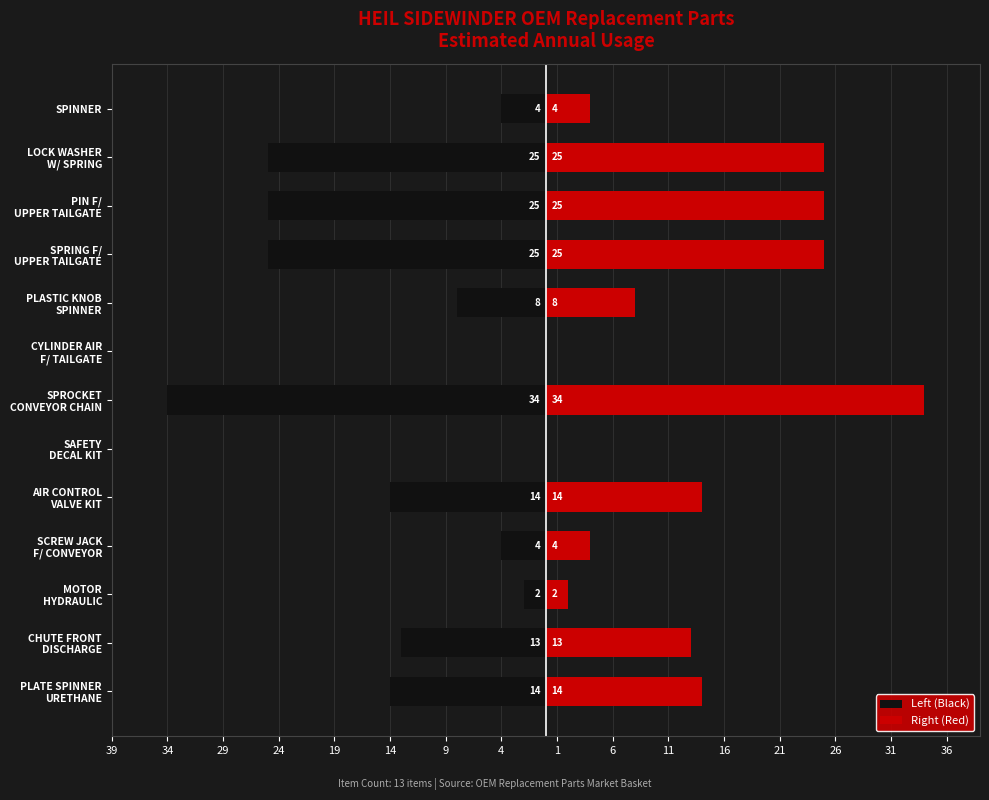

Between LOCK WASHER W/ SPRING and PLASTIC KNOB SPINNER, which is larger?

PLASTIC KNOB SPINNER